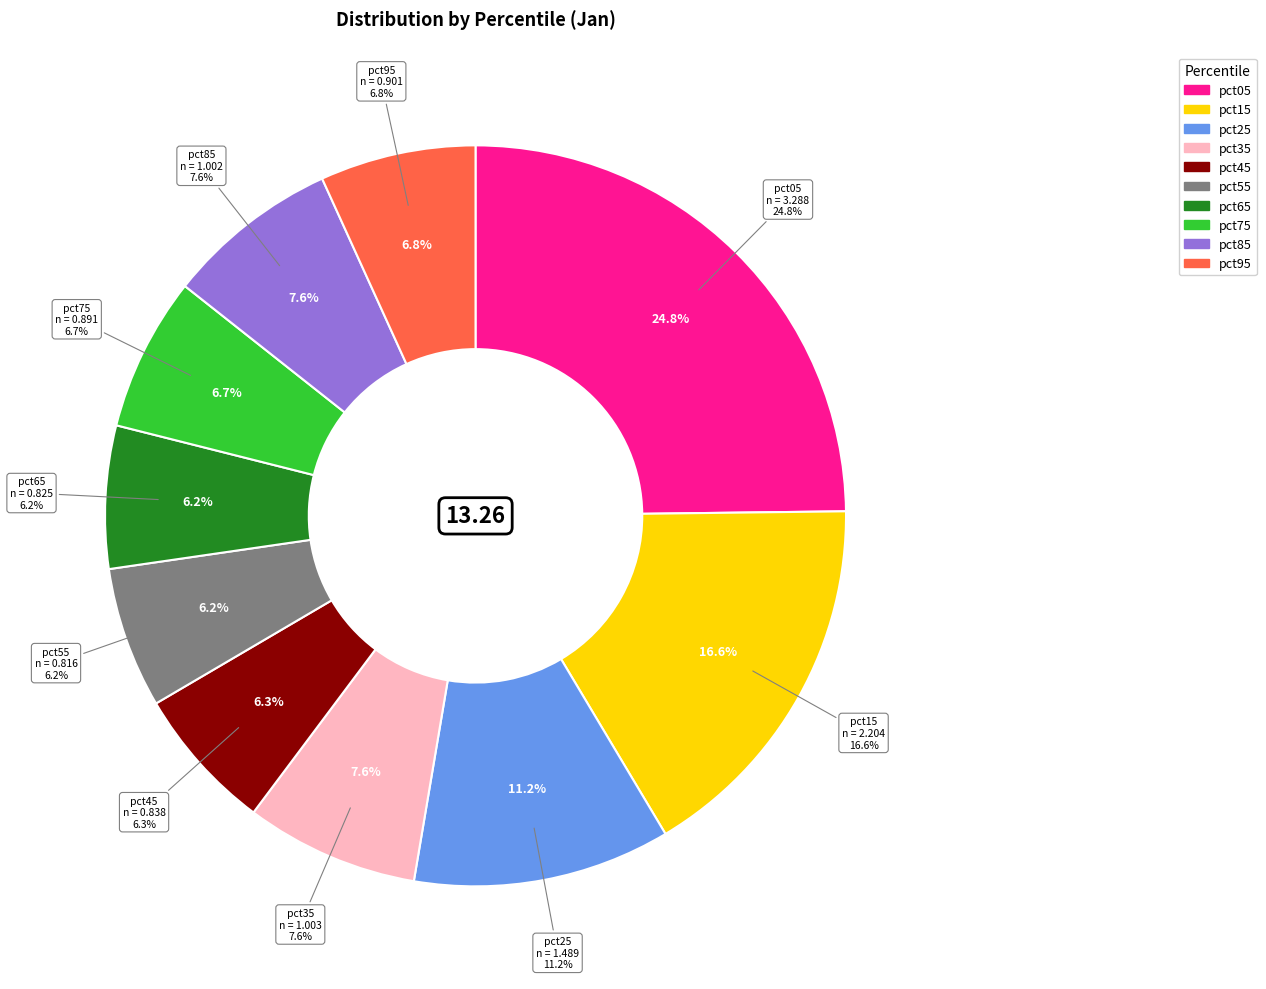

Is pct45 the majority of the pie?

No